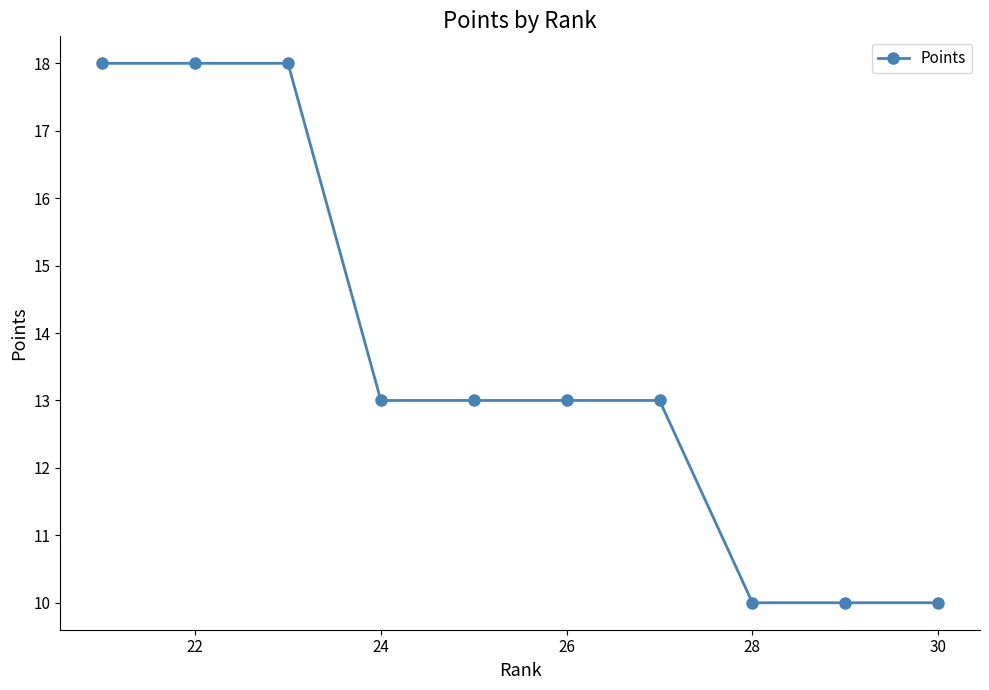

What is the greatest value displayed?

18